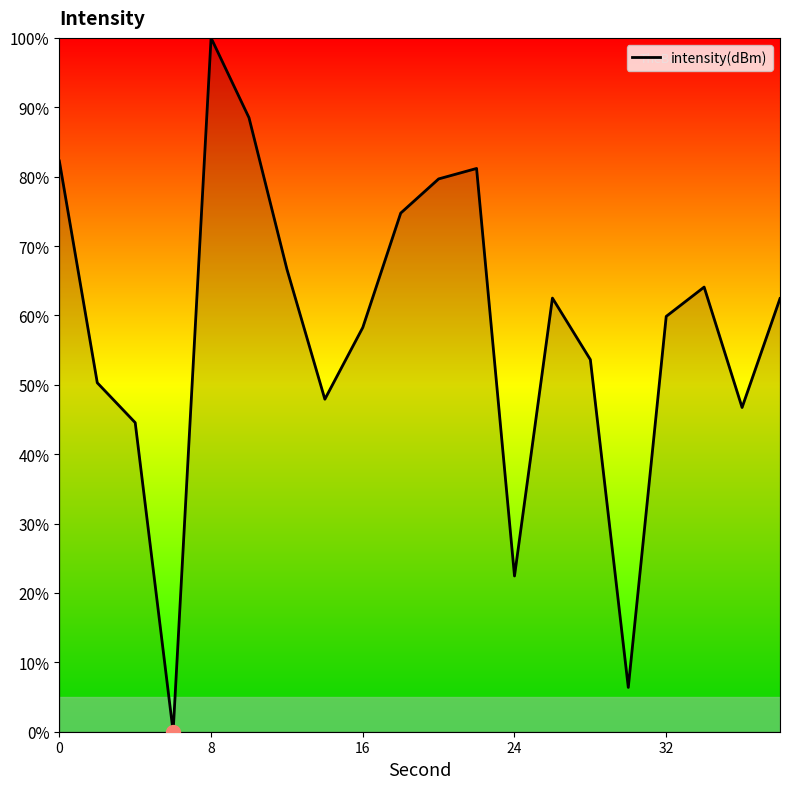

What is the maximum value shown in the chart?

100.0